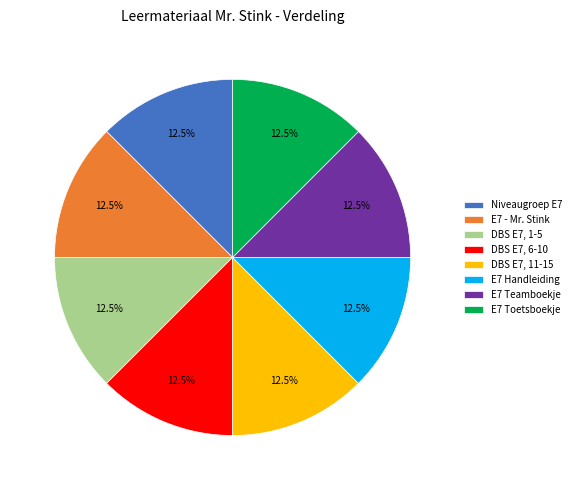

Does any single category account for the majority?

No